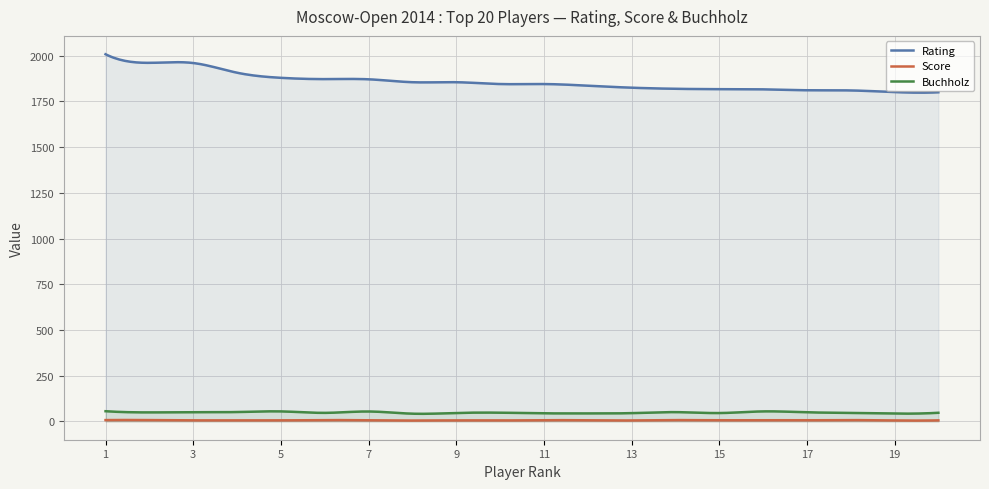

True or false: Score and Rating intersect in this chart.

False